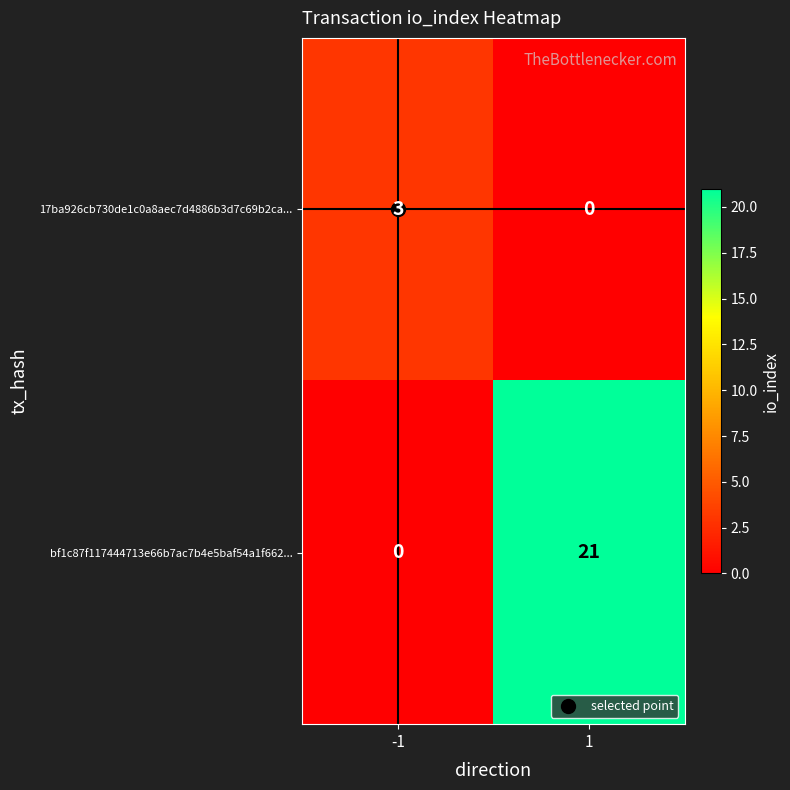

True or false: bf1c87f117444713e66b7ac7b4e5baf54a1f662... has a value of -7 at -1.

False